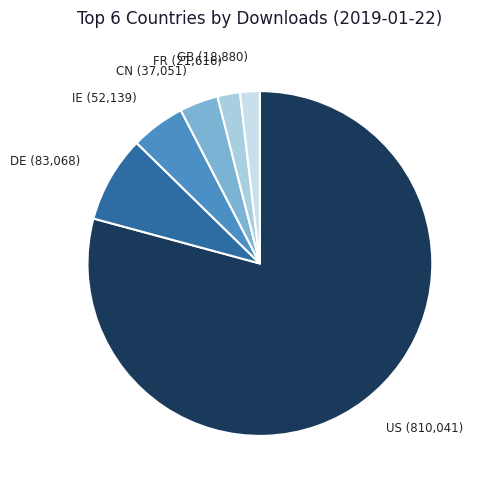

Count the number of slices in the pie.

6